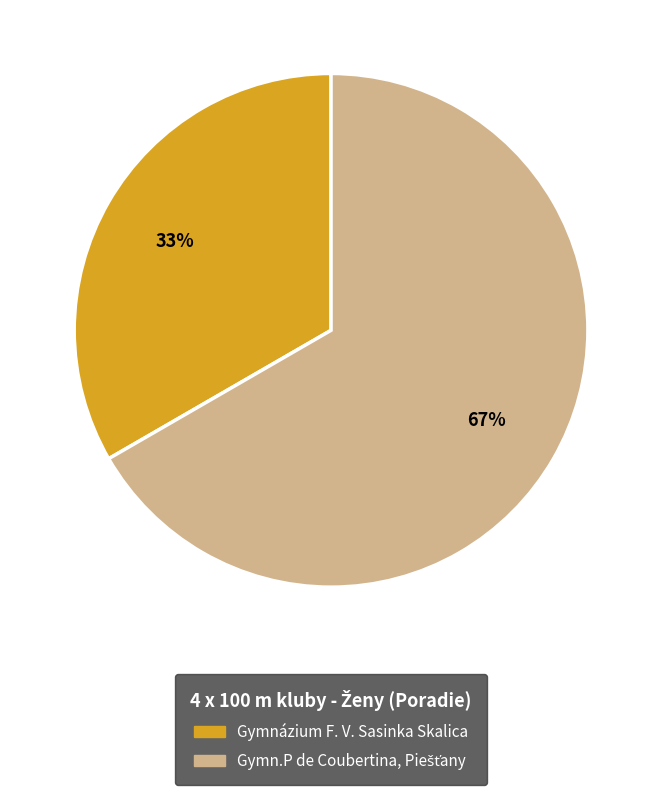

To the nearest percent, what portion does Gymnázium F. V. Sasinka Skalica represent?

33%